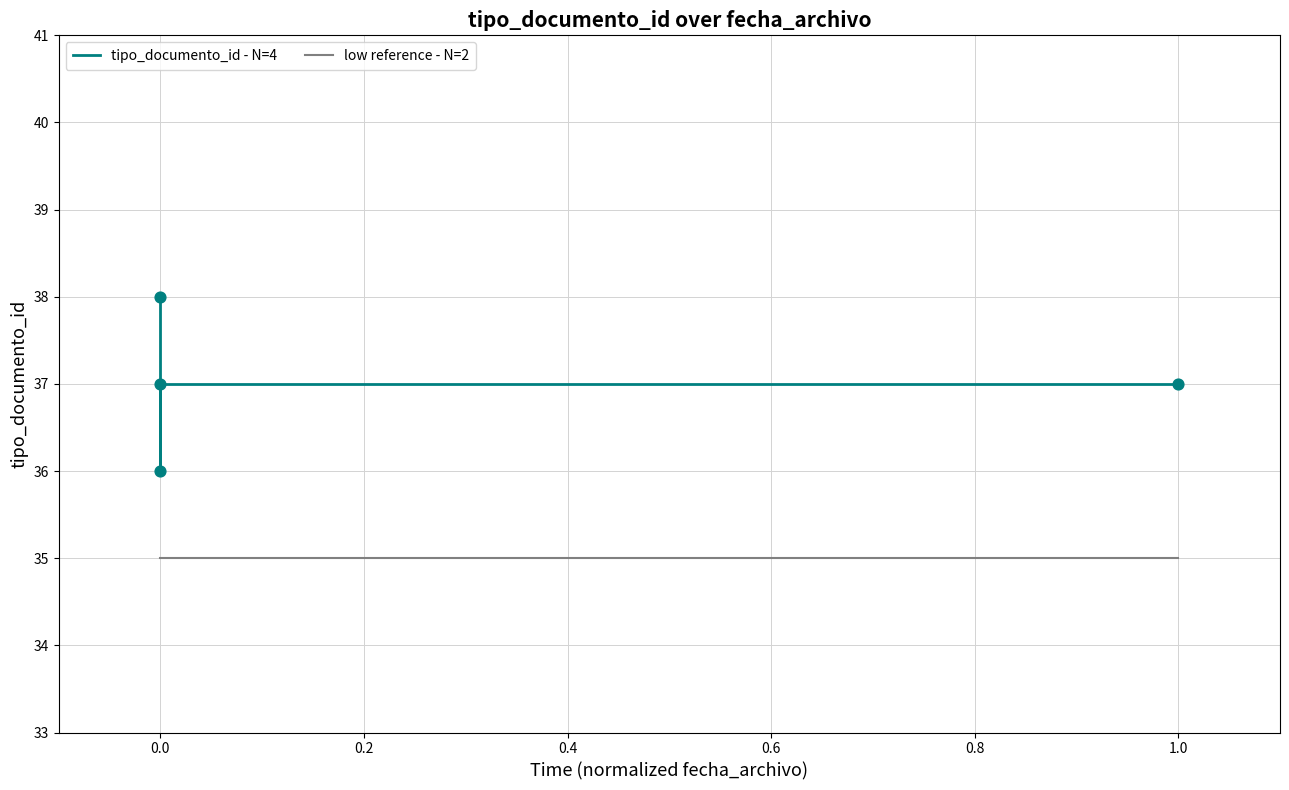

Which series contains the highest Y value?

tipo_documento_id - N=4